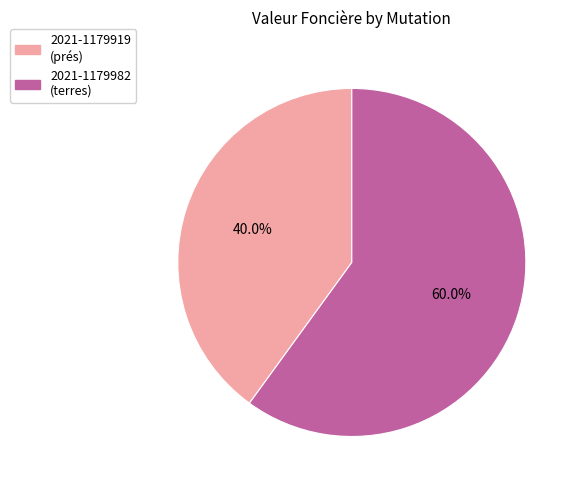

Between 2021-1179982 and 2021-1179919, which is larger?

2021-1179982